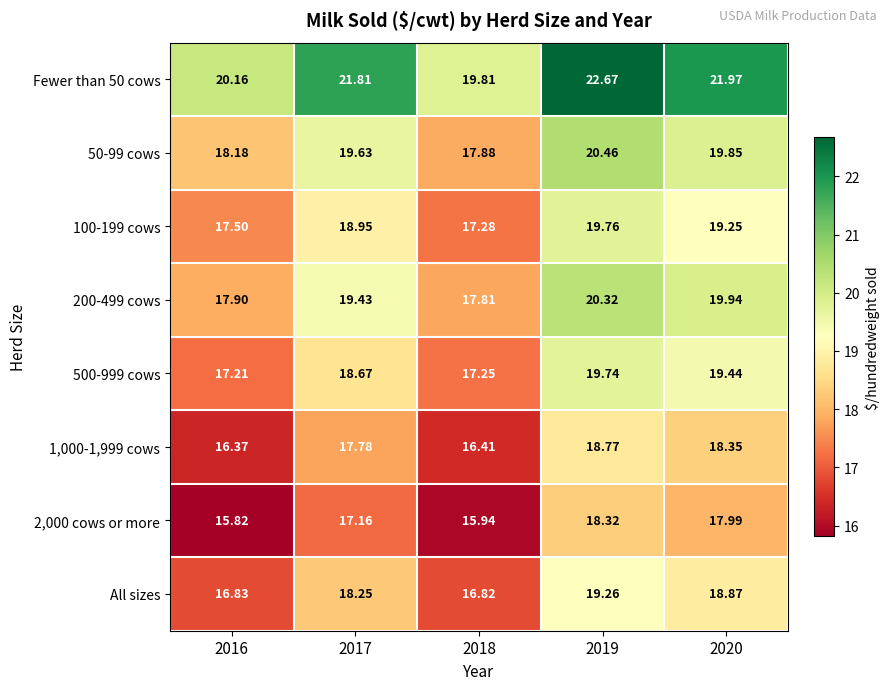

How many data points in 500-999 cows are less than 18?

2